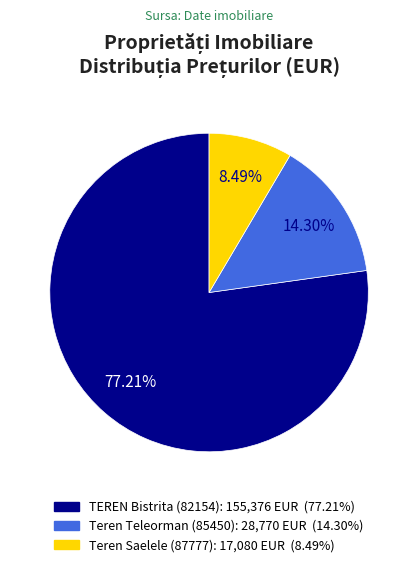

Which category has the smallest portion of the pie?

Teren Saelele (87777)